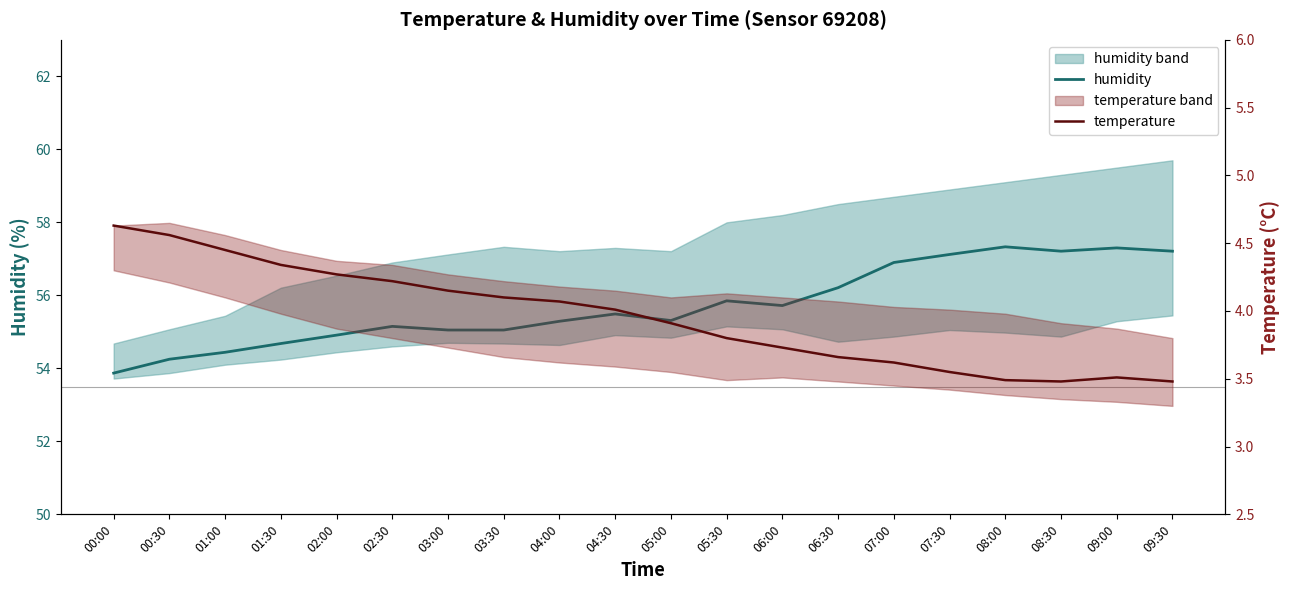

What is the lowest value of the temperature series?

3.5